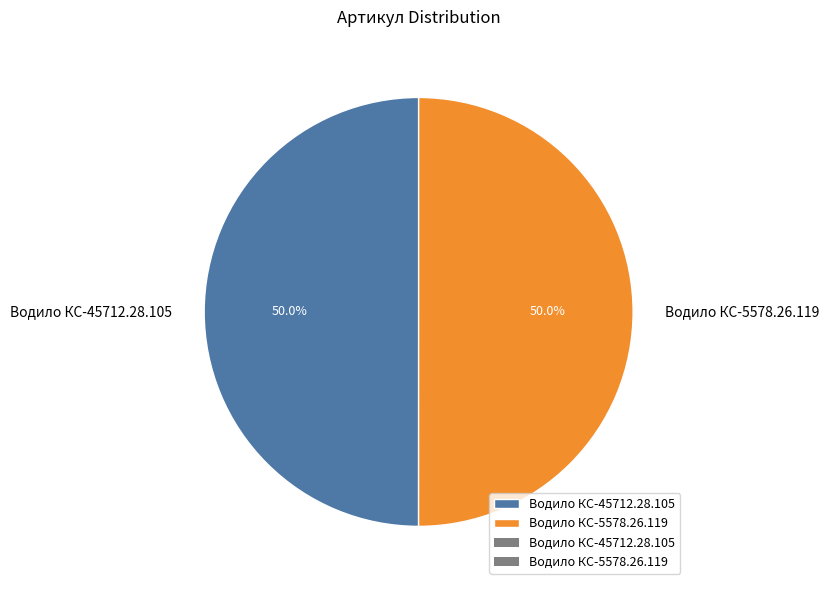

To the nearest percent, what portion does Водило КС-5578.26.119 represent?

50%